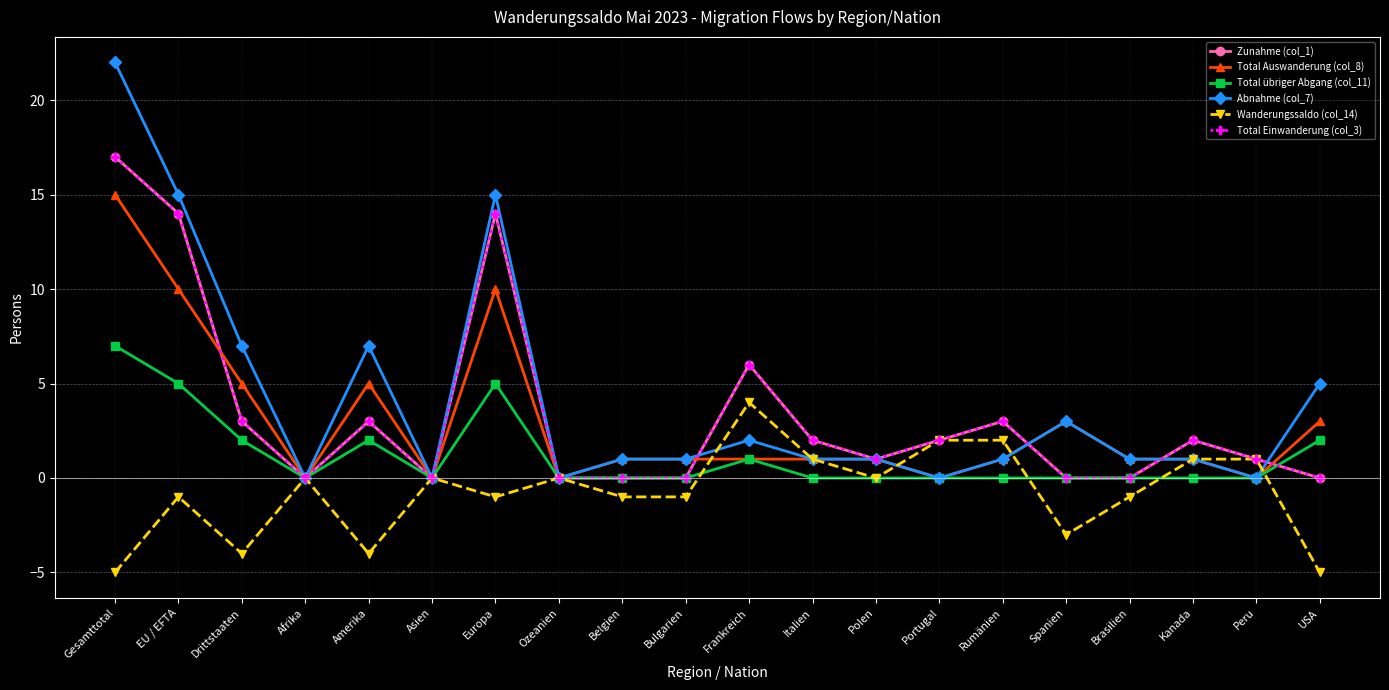

What is the difference between the Total übriger Abgang (col_11) values at Amerika and Polen?

2